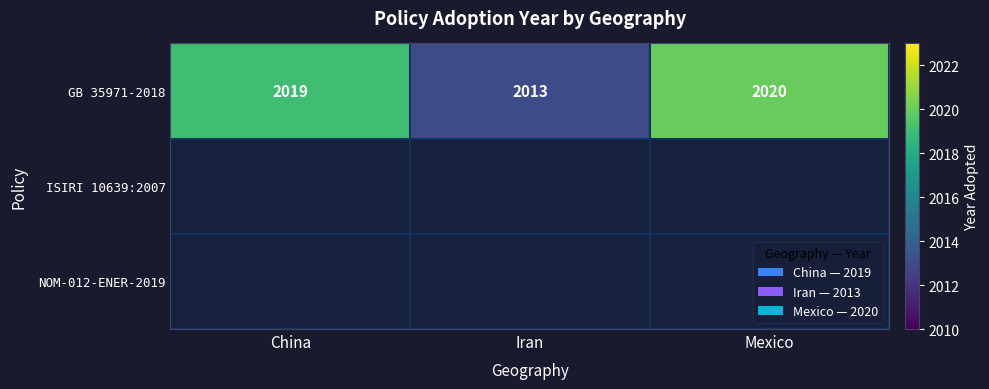

What is the minimum value shown in the chart?

2013.0